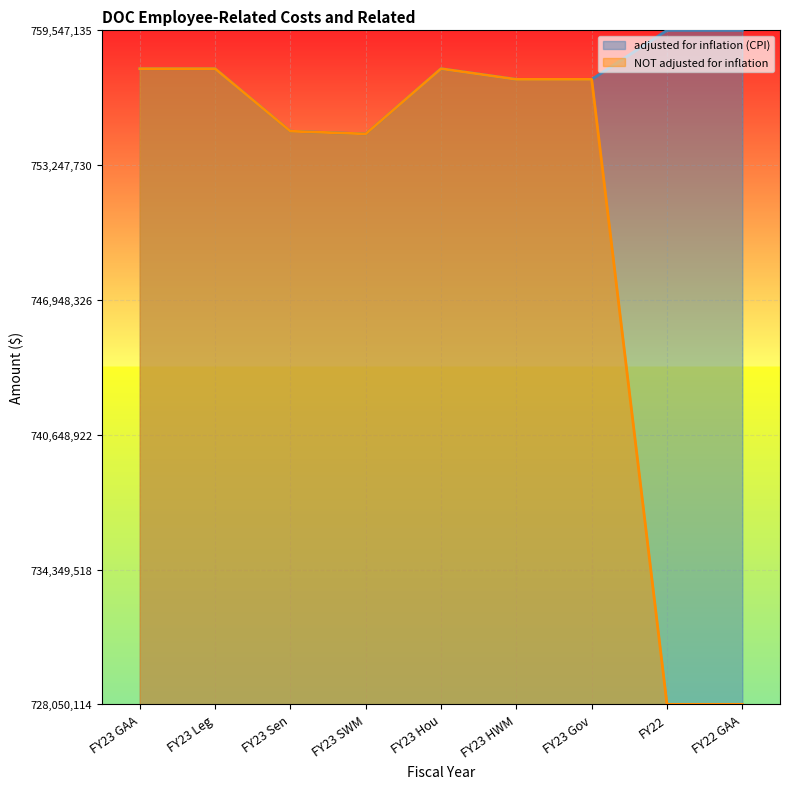

What is the label of the 3rd point from the left?

FY23 Sen